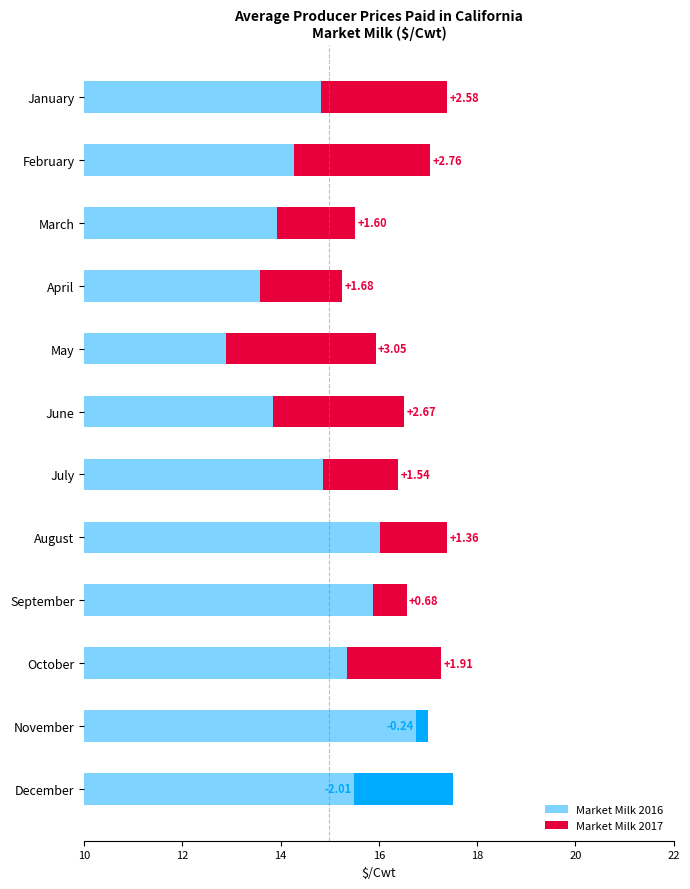

What is the ratio of the value at September to the value at March?

1.1